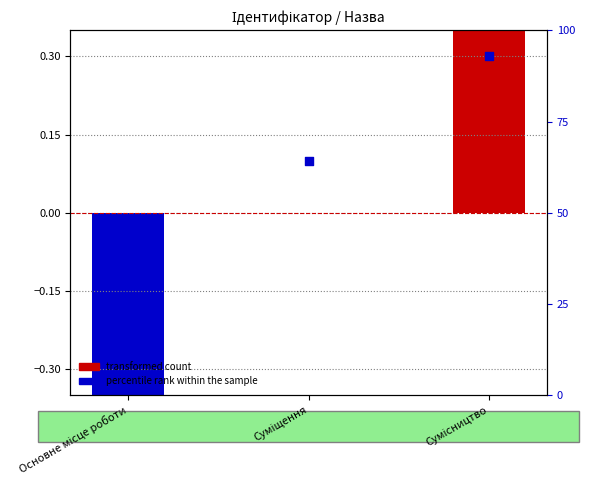

Which series has the largest total across all categories?

percentile rank within the sample